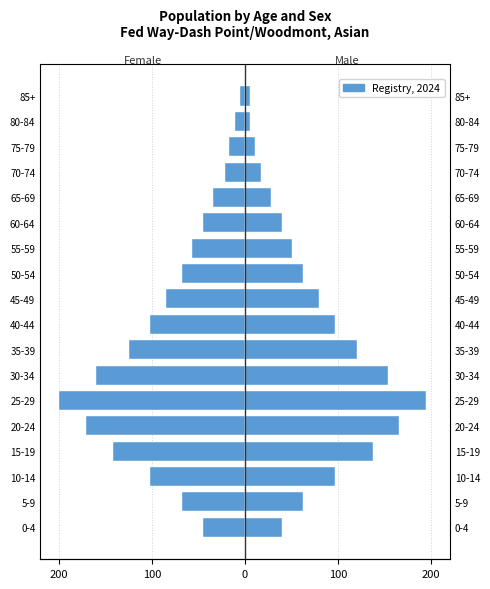

How many data points are less than -68?

8